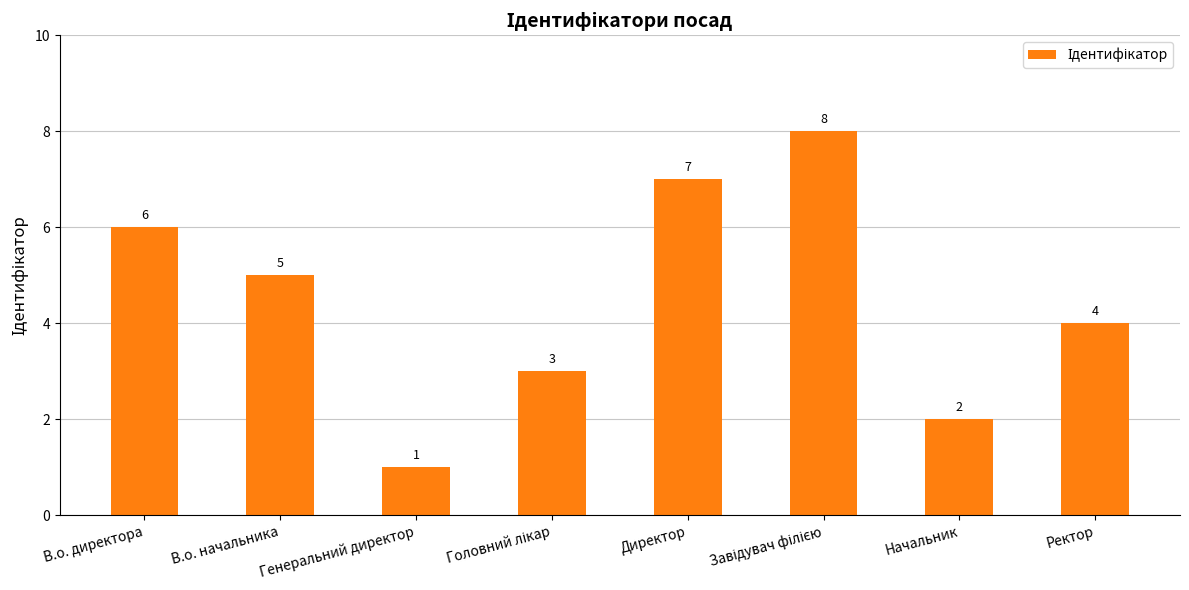

How many data points are less than 5?

4